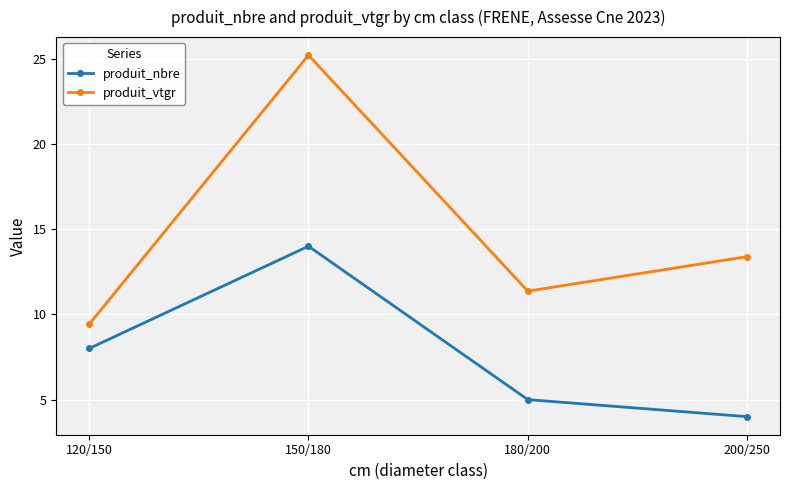

Reading right to left, list all the values displayed in this chart.

produit_nbre: 200/250=4.0	180/200=5.0	150/180=14.0	120/150=8.0
produit_vtgr: 200/250=13.4	180/200=11.4	150/180=25.2	120/150=9.4